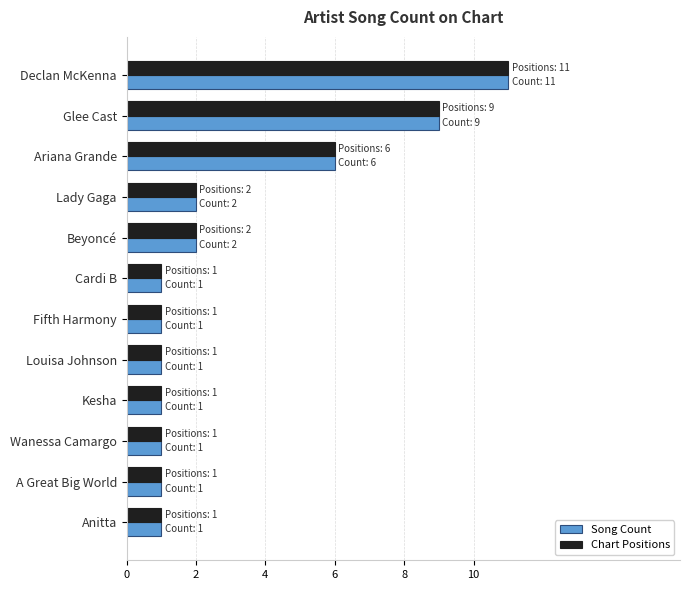

What is the maximum value for Chart Positions?

11